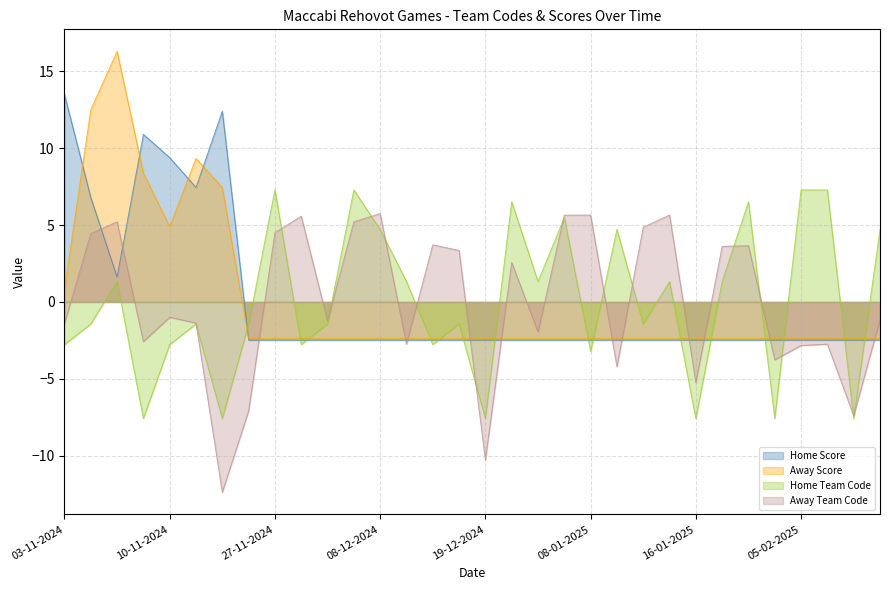

At which category does Away Score reach its first local peak?

06-11-2024